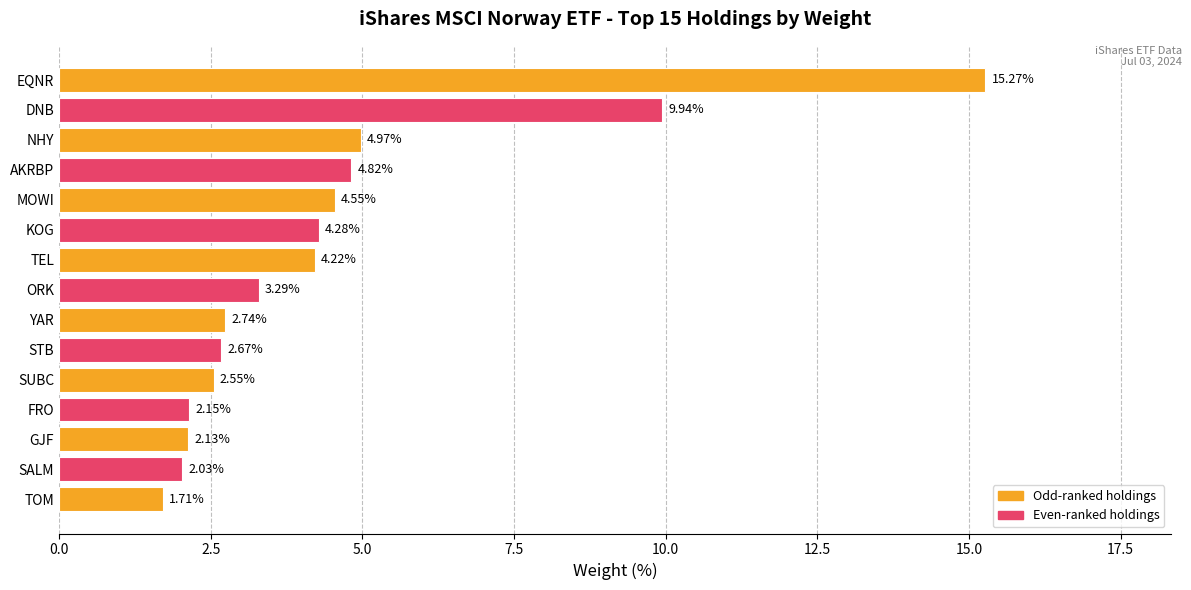

Between EQNR and DNB, which is larger?

EQNR